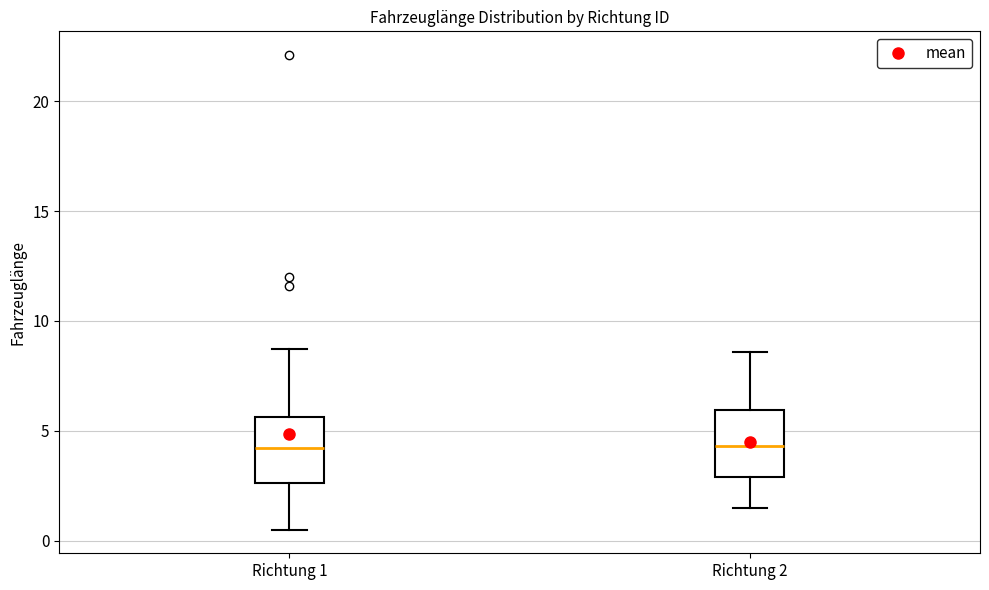

Reading left to right, read every box against the y-axis: the position of its median line, the range the box covers, and the ends of its whiskers. The values are not printed on the chart, so give them approximately, as read against the axis.

Richtung 1: median 4.0, box 2.5 to 5.5, whiskers 0.5 to 8.5
Richtung 2: median 4.5, box 3.0 to 6.0, whiskers 1.5 to 8.5